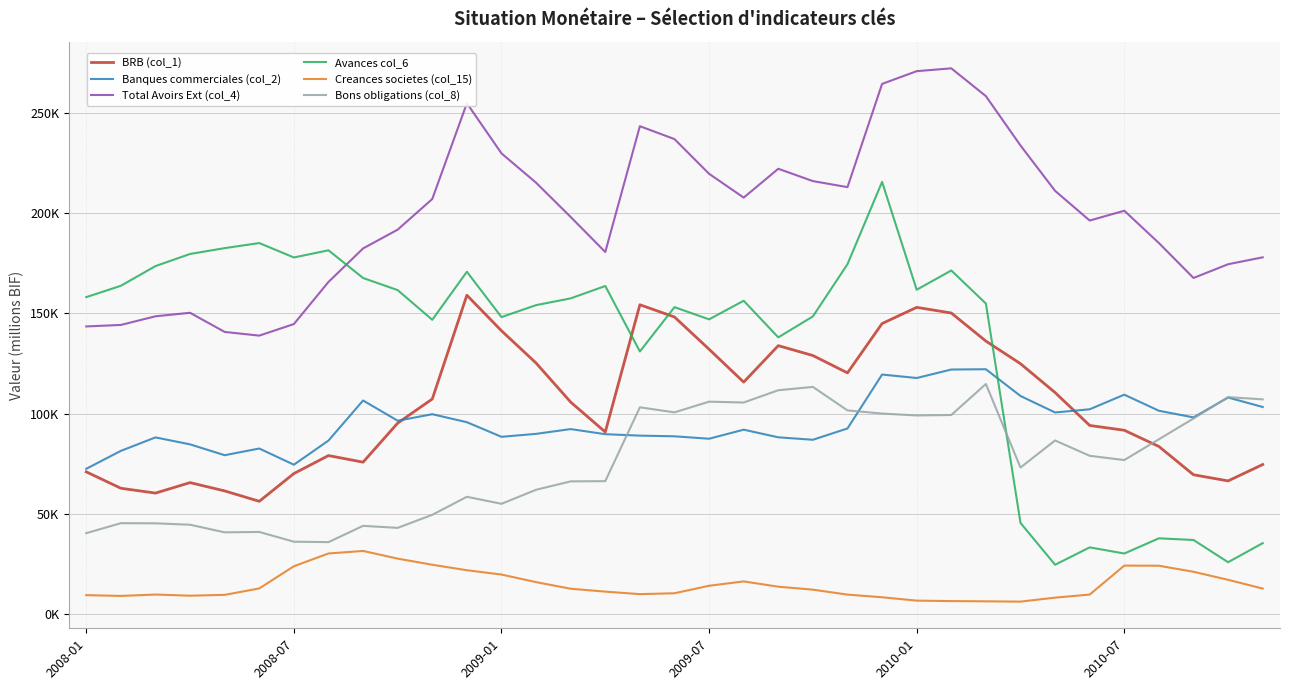

List the series in order of their peak value, lowest first.

Creances societes (col_15), Bons obligations (col_8), Banques commerciales (col_2), BRB (col_1), Avances col_6, Total Avoirs Ext (col_4)